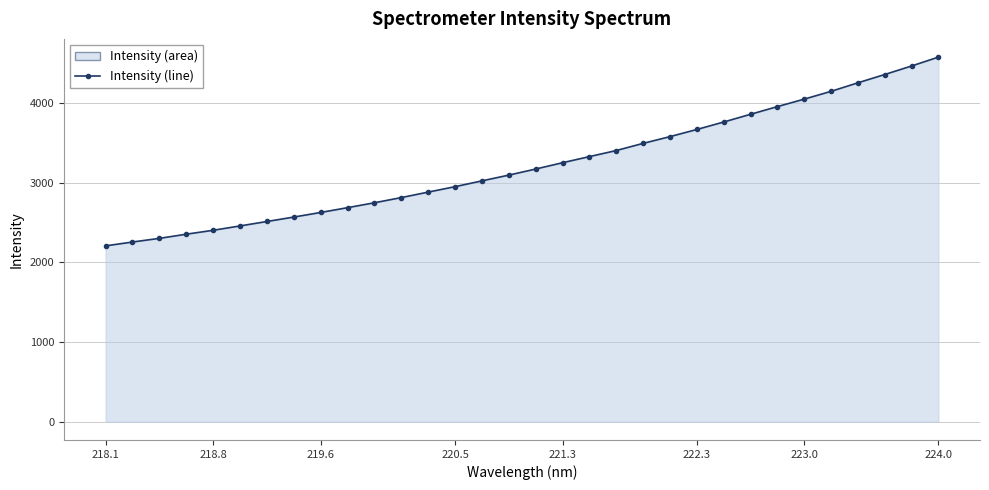

Which label corresponds to the smallest value in the chart?

218.1